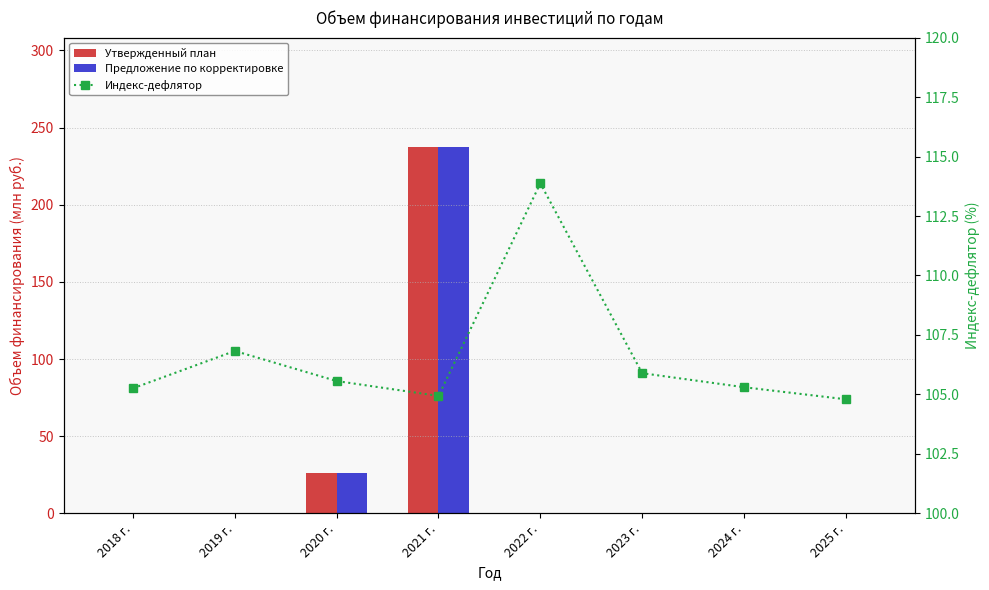

At how many categories does at least one series exceed 204?

1